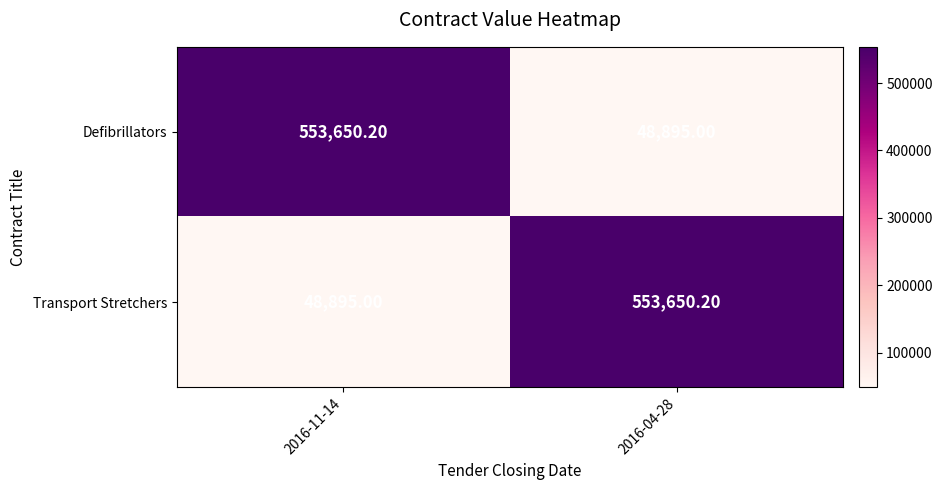

List the labels in order of Defibrillators value, smallest first.

2016-04-28, 2016-11-14